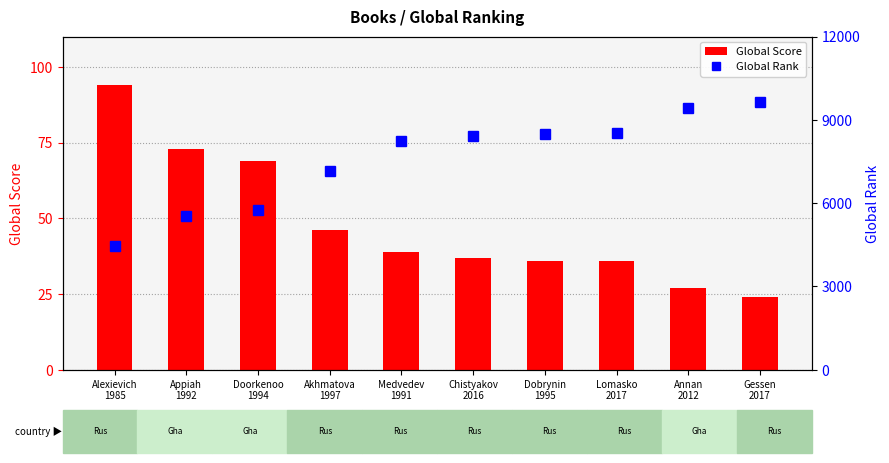

How many distinct data groups are displayed?

2